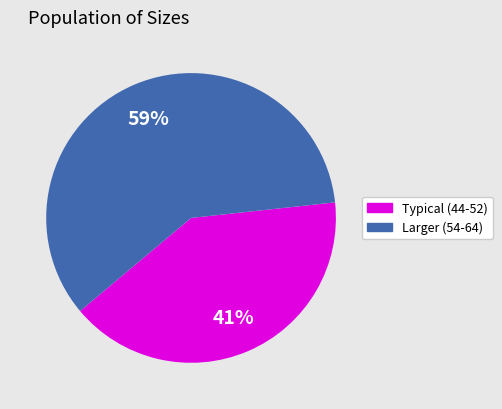

Is there a majority slice in this chart?

Yes